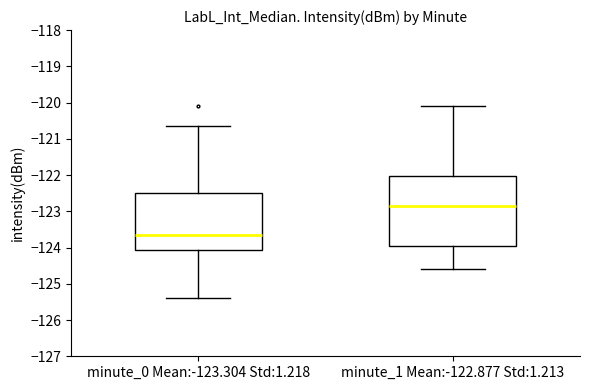

Reading left to right, read every box against the y-axis: the position of its median line, the range the box covers, and the ends of its whiskers. The values are not printed on the chart, so give them approximately, as read against the axis.

minute_0 Mean:-123.304 Std:1.218: median -123.7, box -124.1 to -122.5, whiskers -125.4 to -120.6
minute_1 Mean:-122.877 Std:1.213: median -122.9, box -124.0 to -122.0, whiskers -124.6 to -120.1